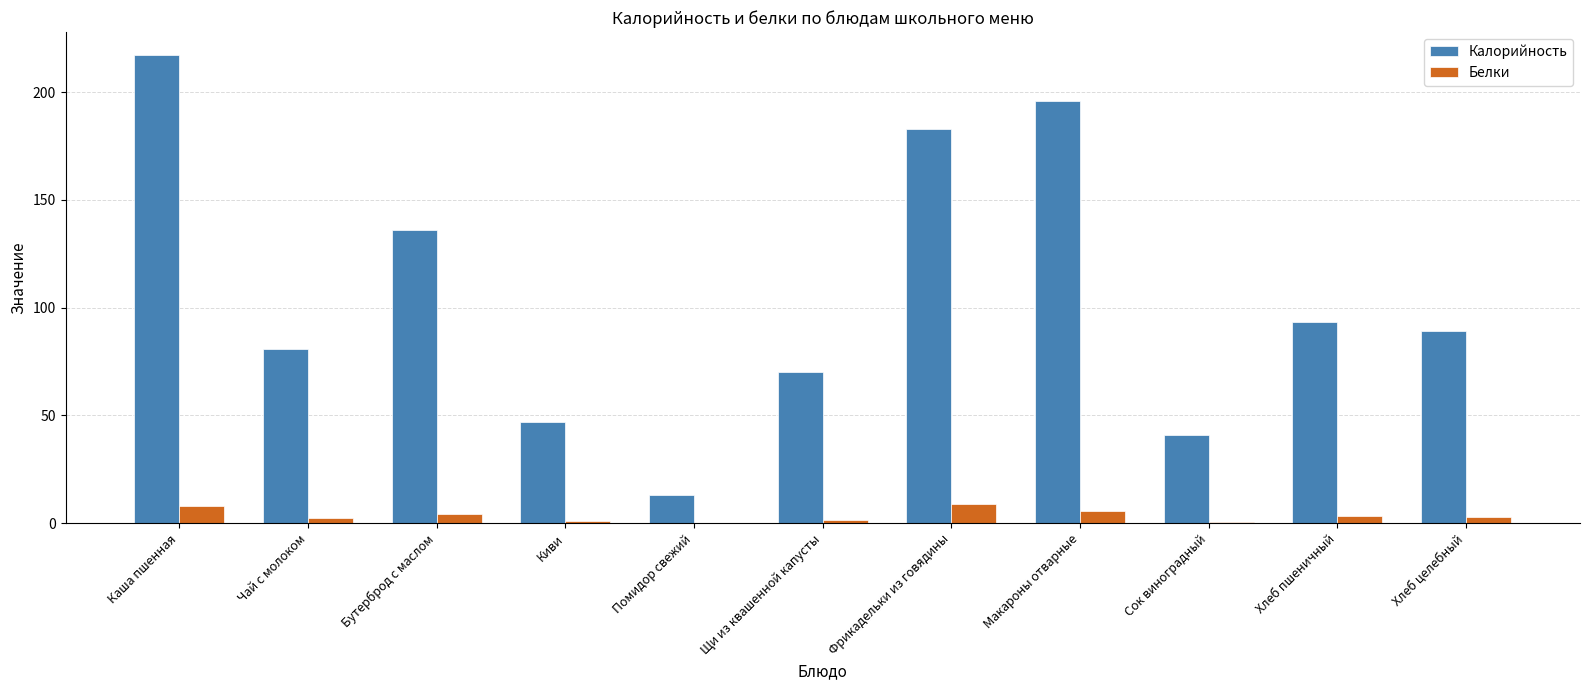

What is the average value of the Белки series?

3.4